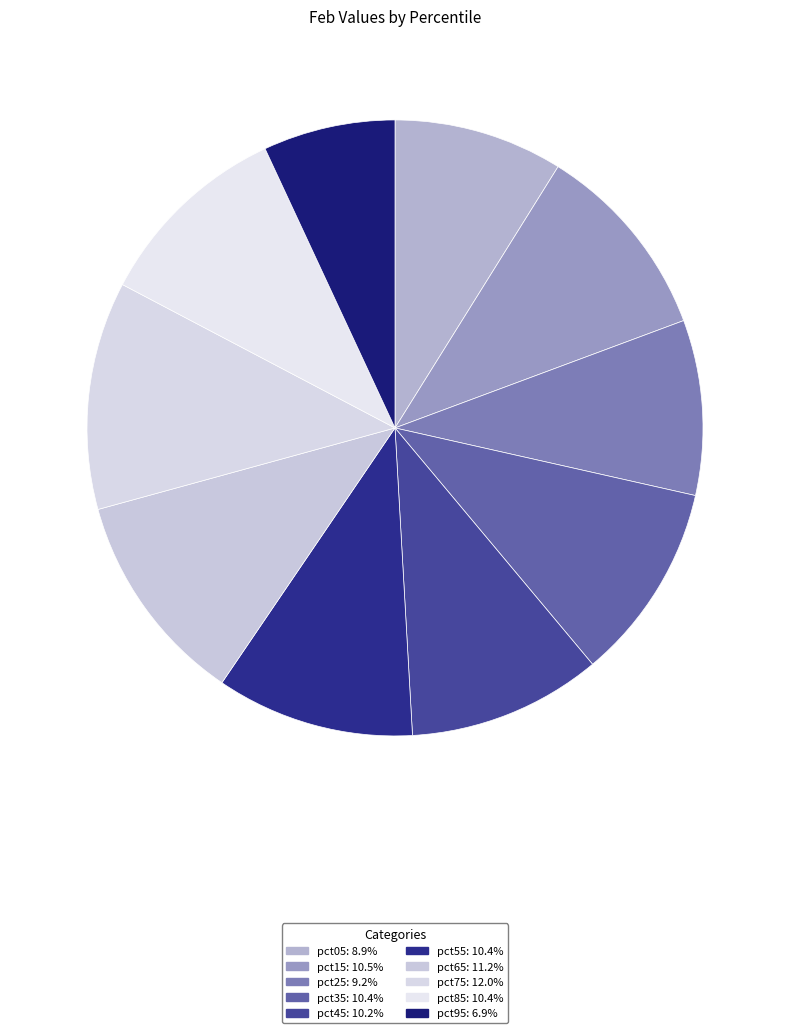

Combined, do pct65 and pct75 account for over 50%?

No